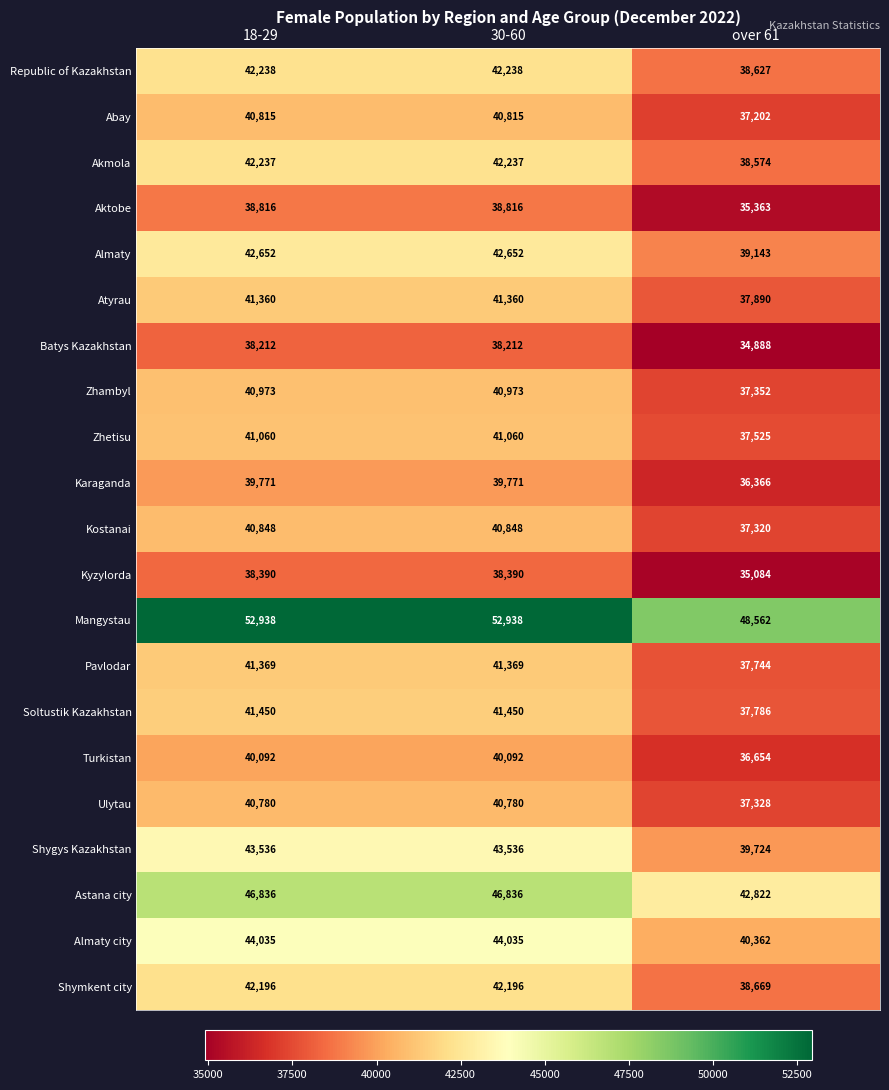

How many categories are shown in the chart?

3